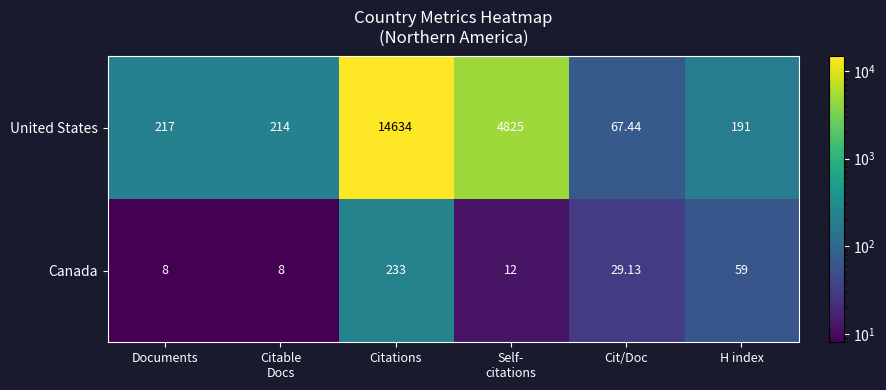

Rank the series by their maximum value, from highest to lowest.

United States, Canada